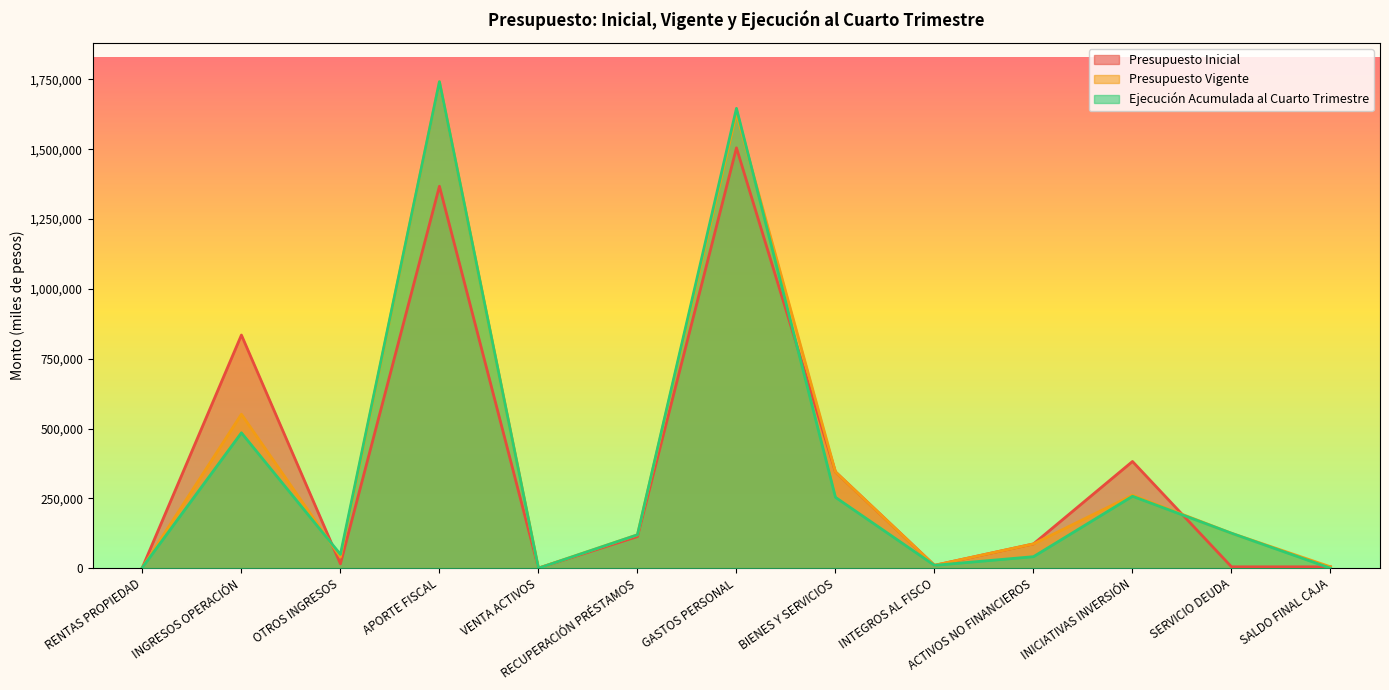

Which category has the highest value across all series?

APORTE FISCAL